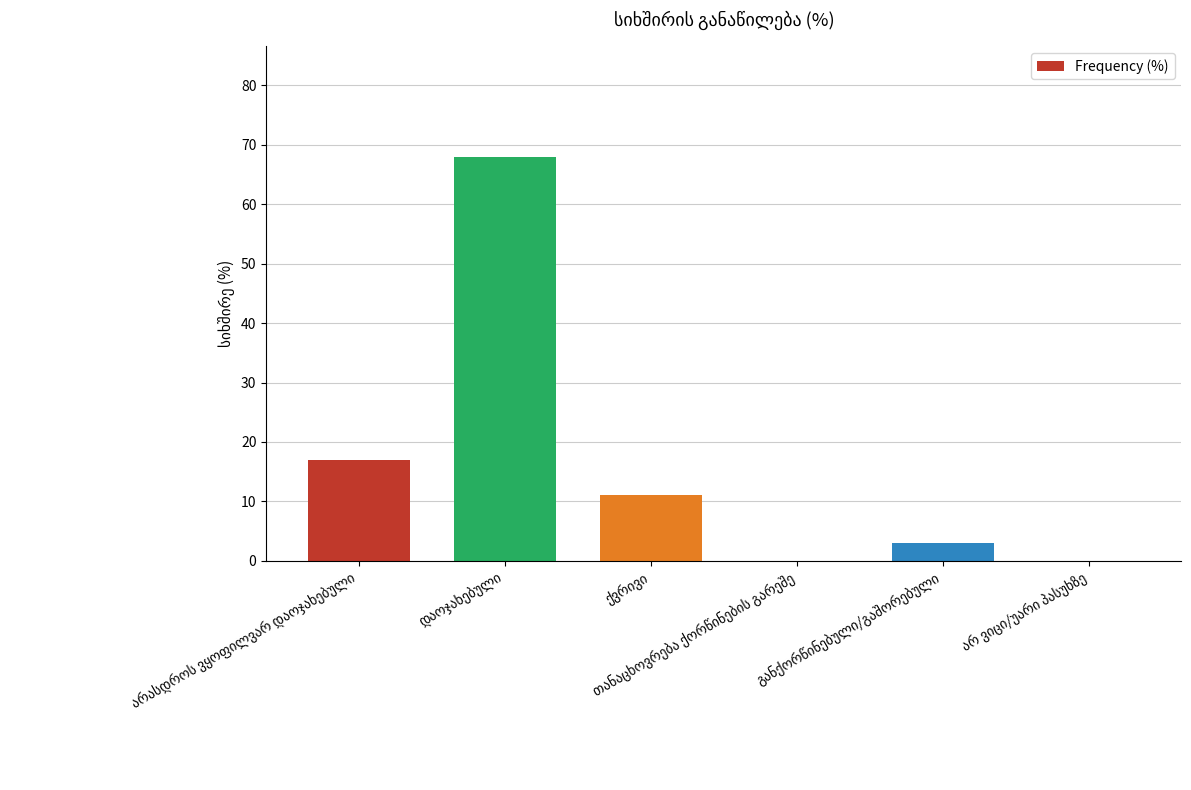

How many distinct data groups are displayed?

1